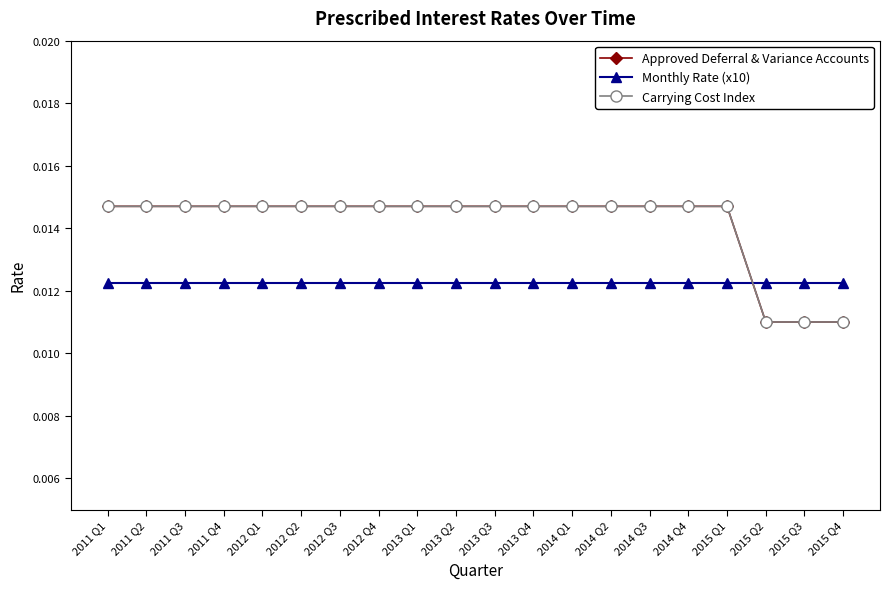

True or false: Approved Deferral & Variance Accounts has more than 2 interior local peaks.

False